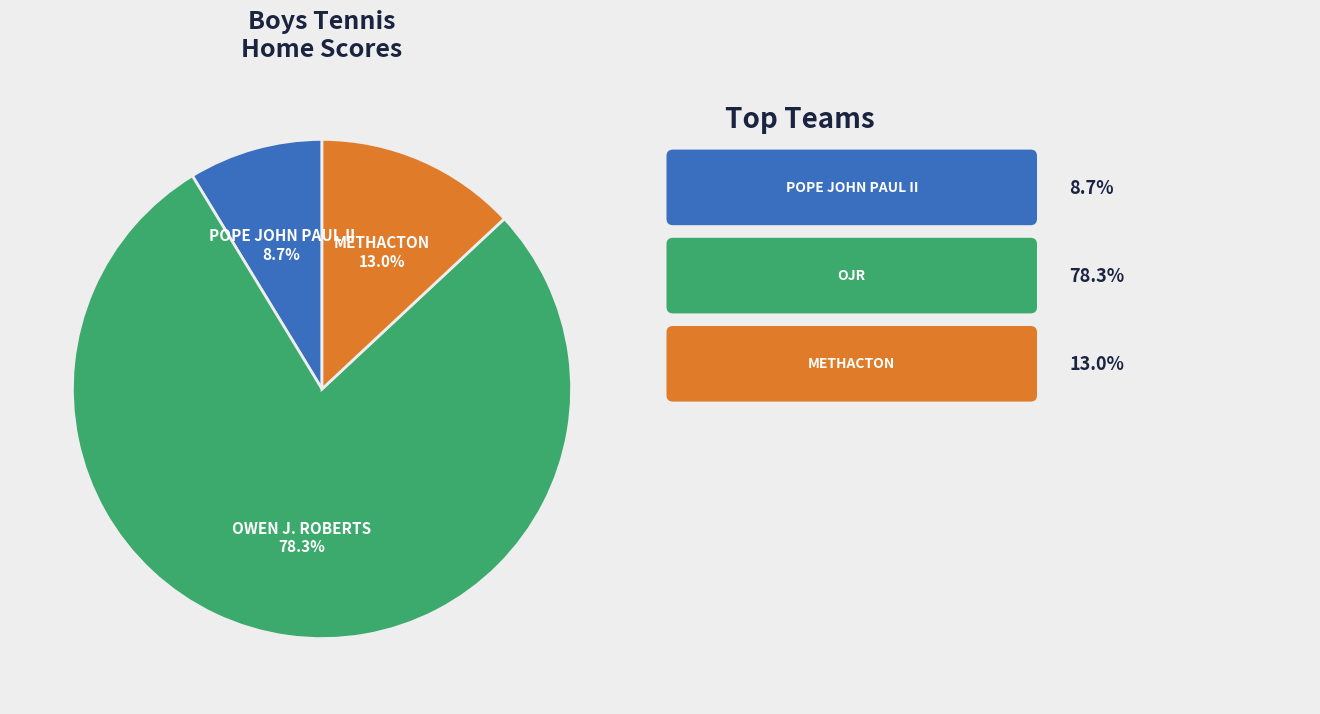

To the nearest percent, what is the average slice percentage?

33%